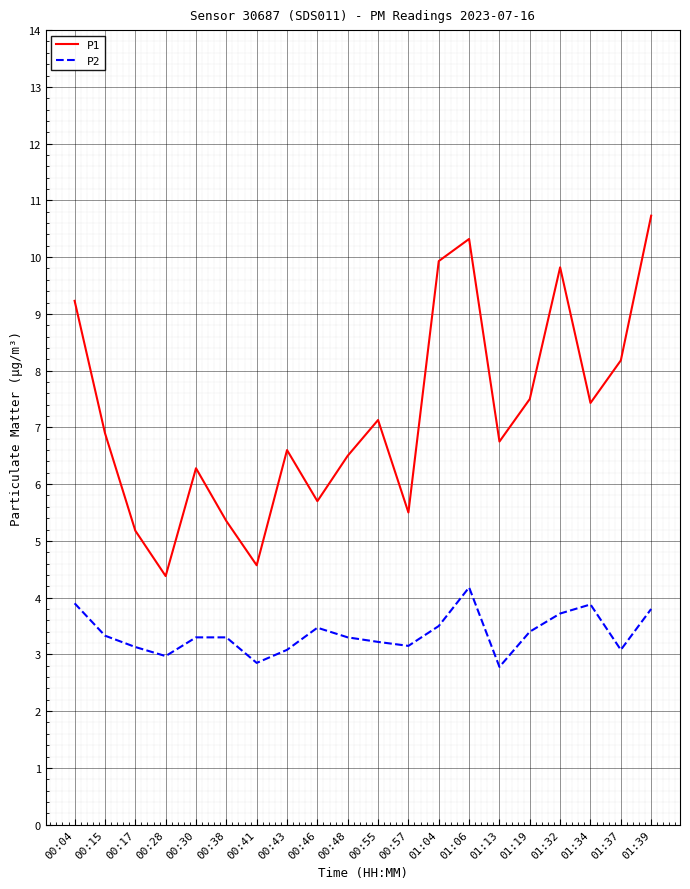

True or false: P1 and P2 cross at least once.

False